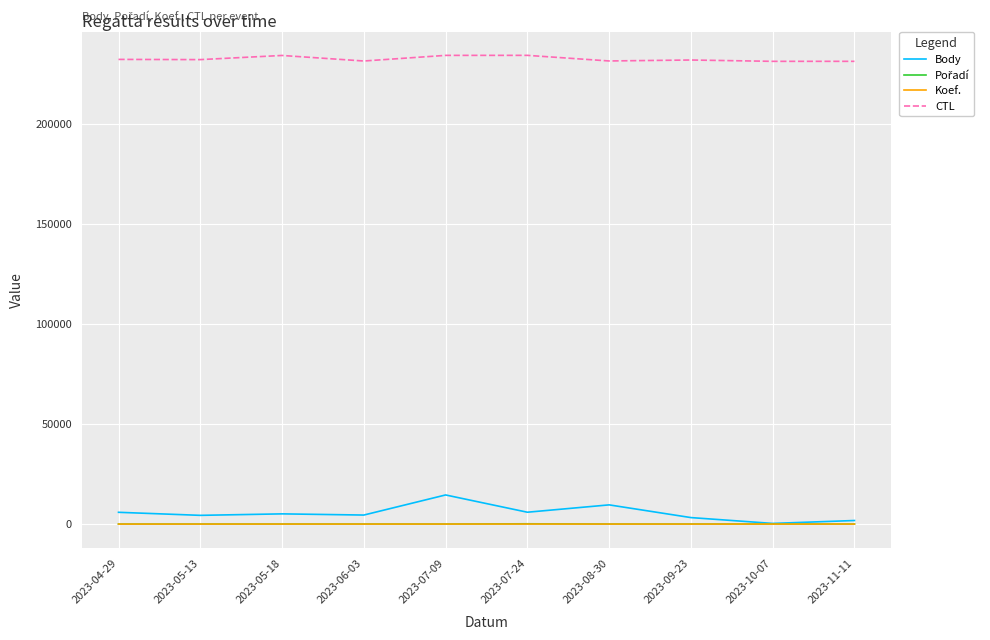

What is the difference between the highest and lowest values at 2023-09-23?

231797